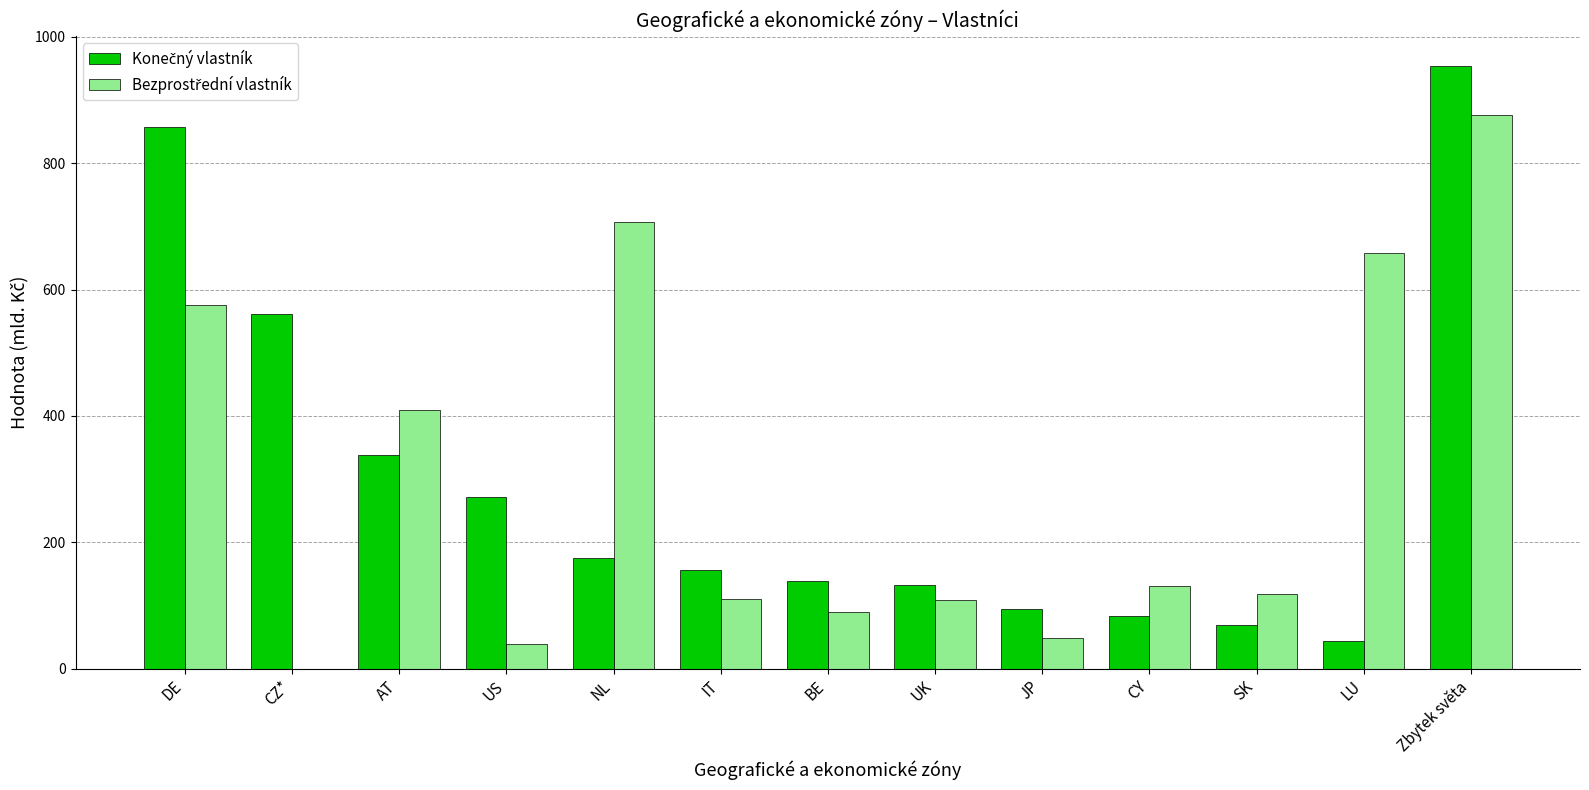

Are the bars horizontal?

No